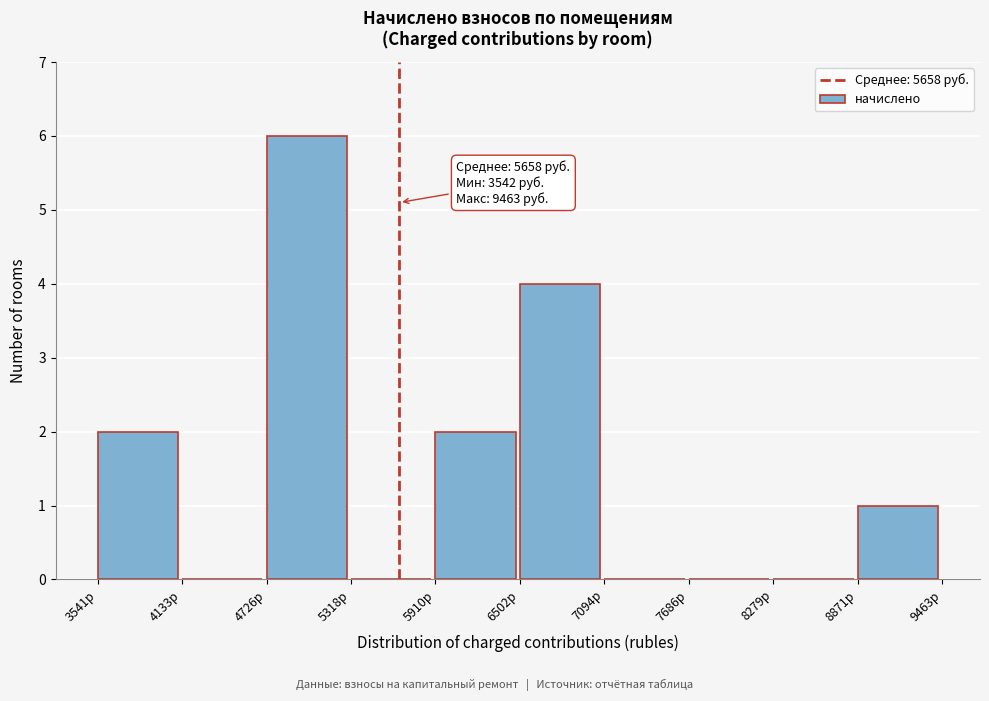

Which range on the x-axis has the tallest bar?

4700 to 5300